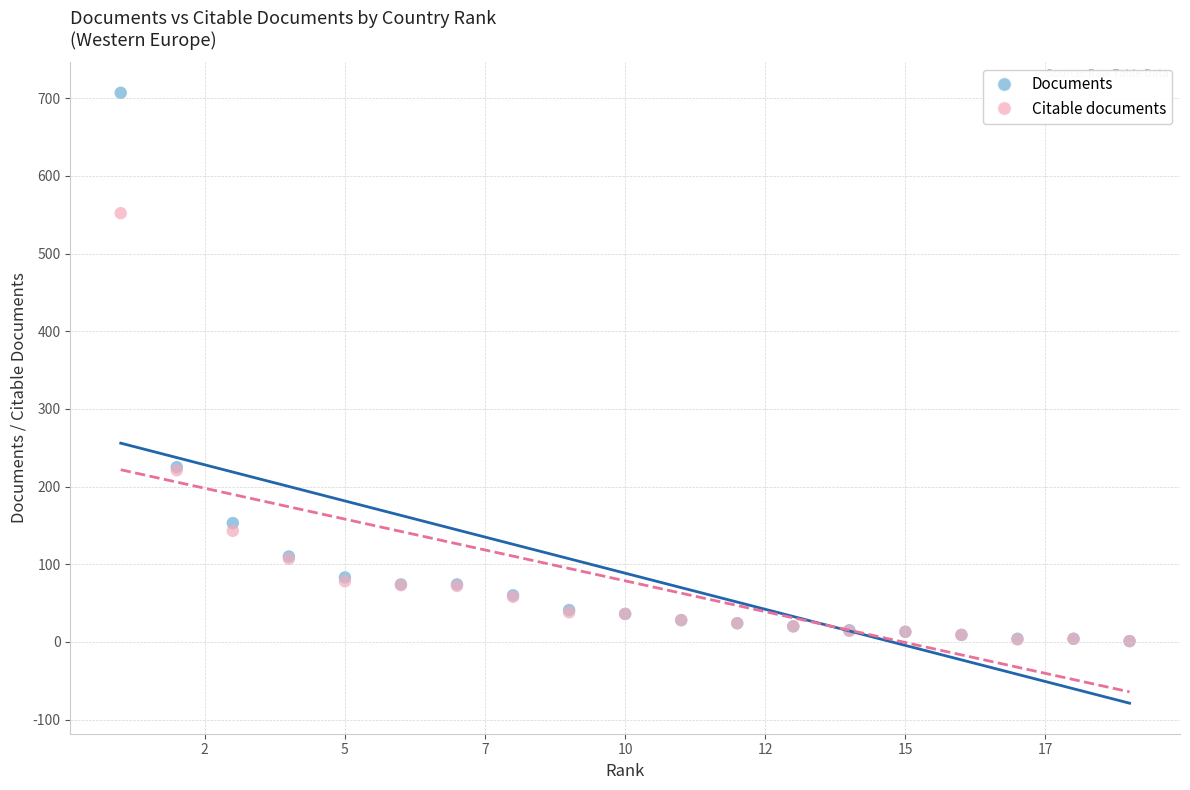

What are all the series names shown in the legend?

Documents, Citable documents